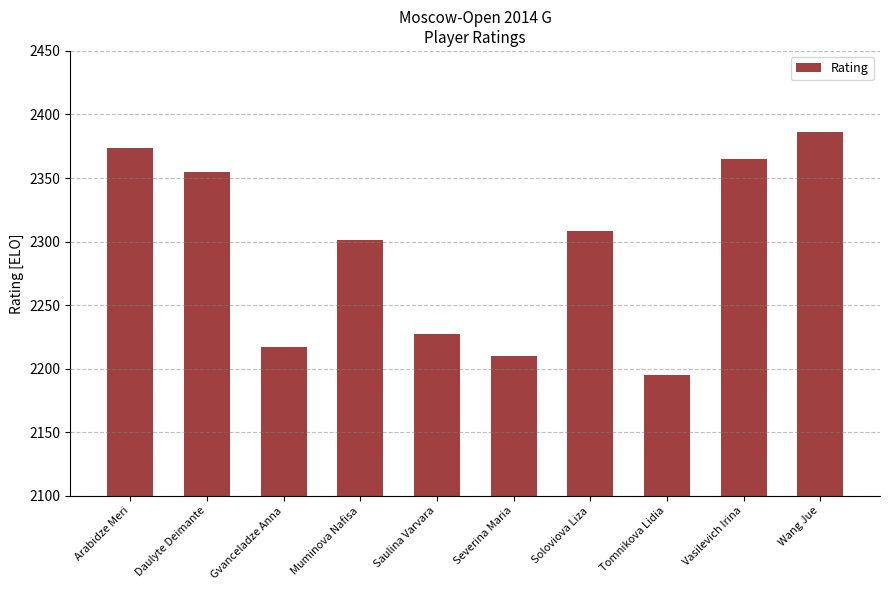

At which label is the value closest to 2290?

Muminova Nafisa